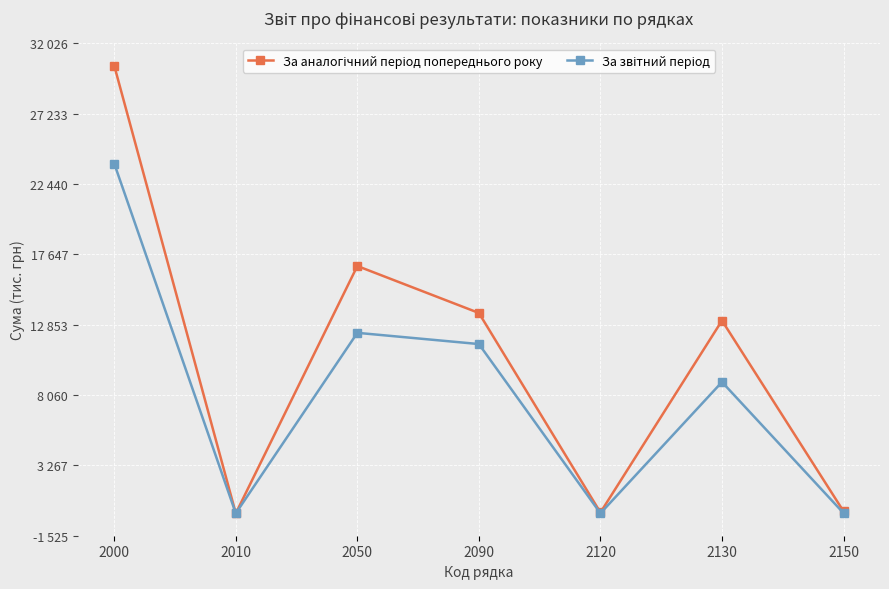

Is this an area chart (filled region under the line)?

No